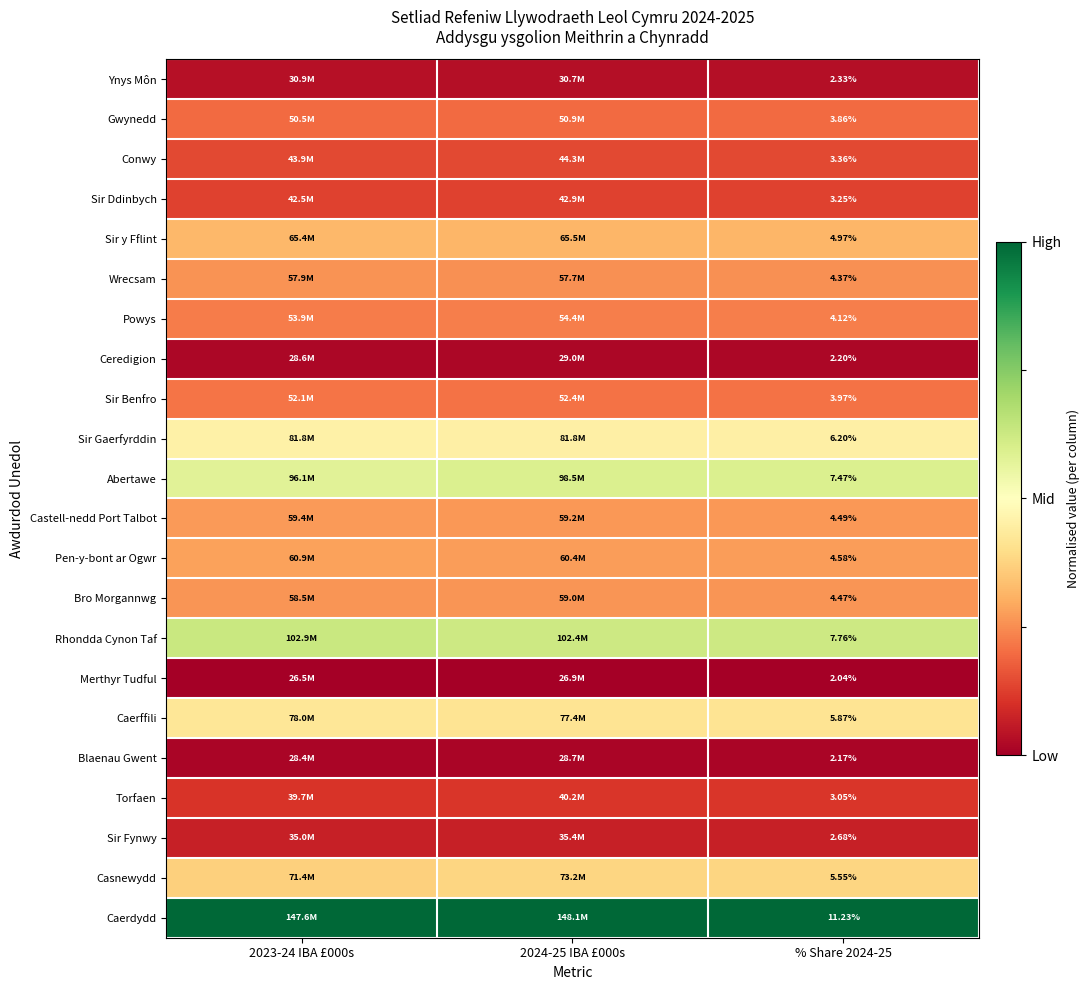

Which label corresponds to the smallest value in the chart?

2023-24 IBA £000s